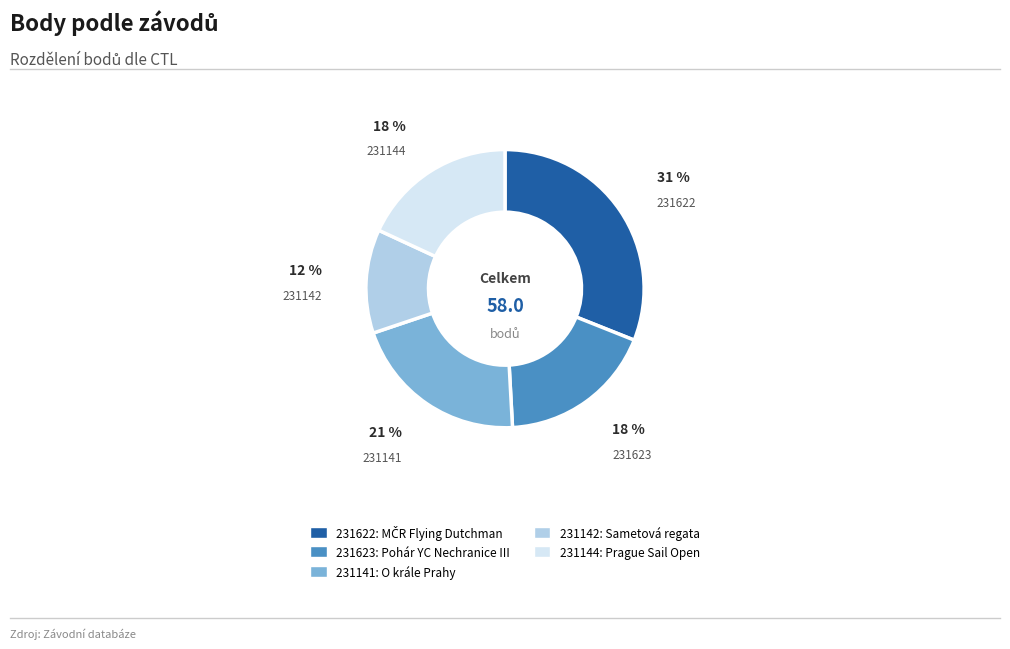

What is the largest slice in the pie chart?

231622